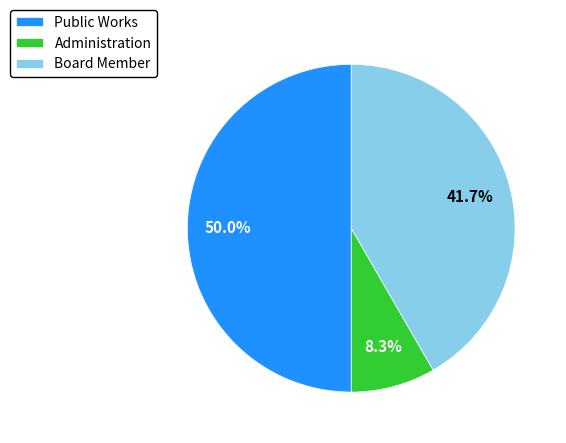

To the nearest percent, what portion does Board Member represent?

42%